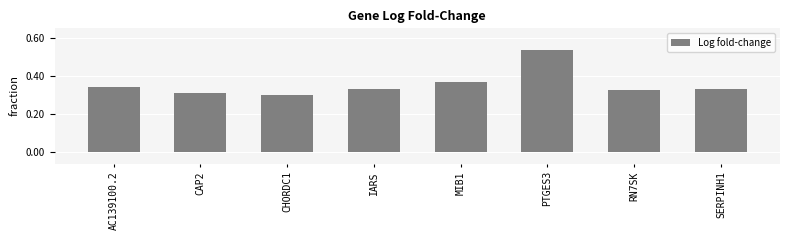

What position from the right is SERPINH1?

1